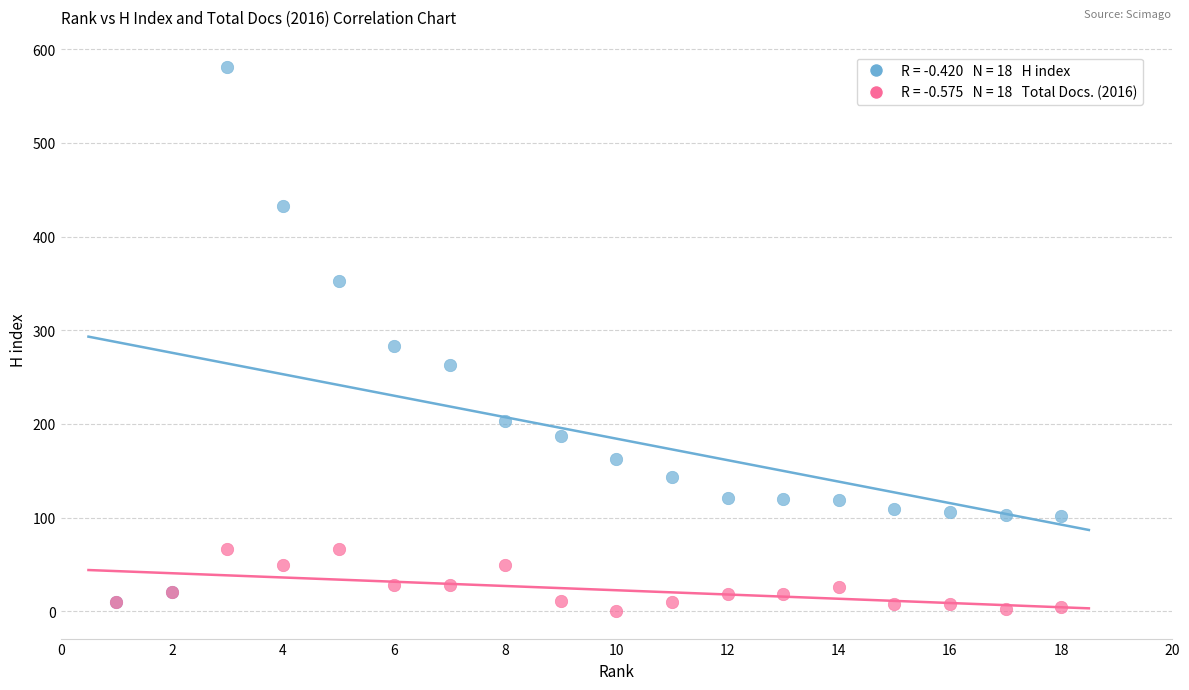

Across all series, what Y value is closest to 290?

283